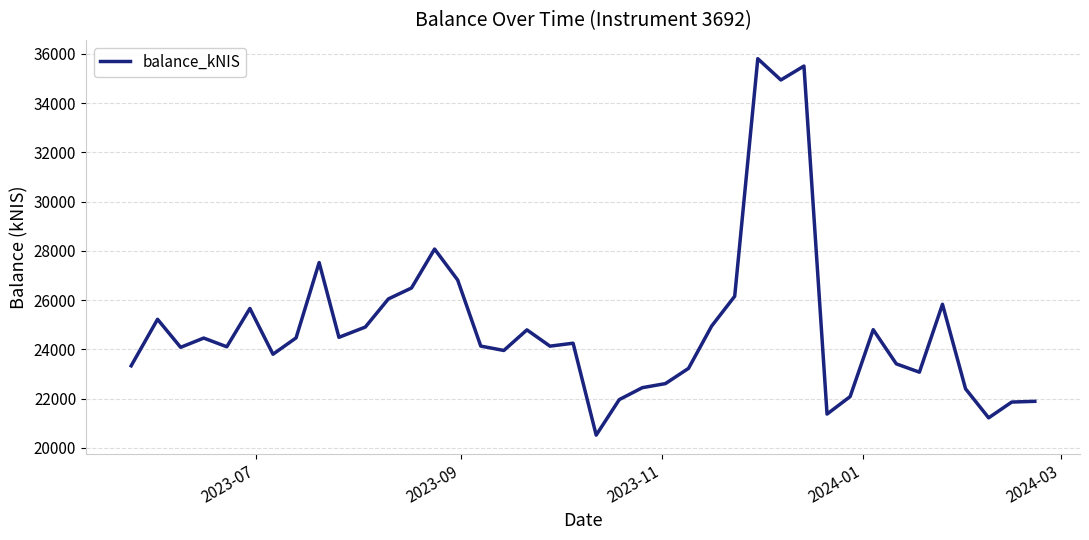

What is the maximum value shown in the chart?

35808.1